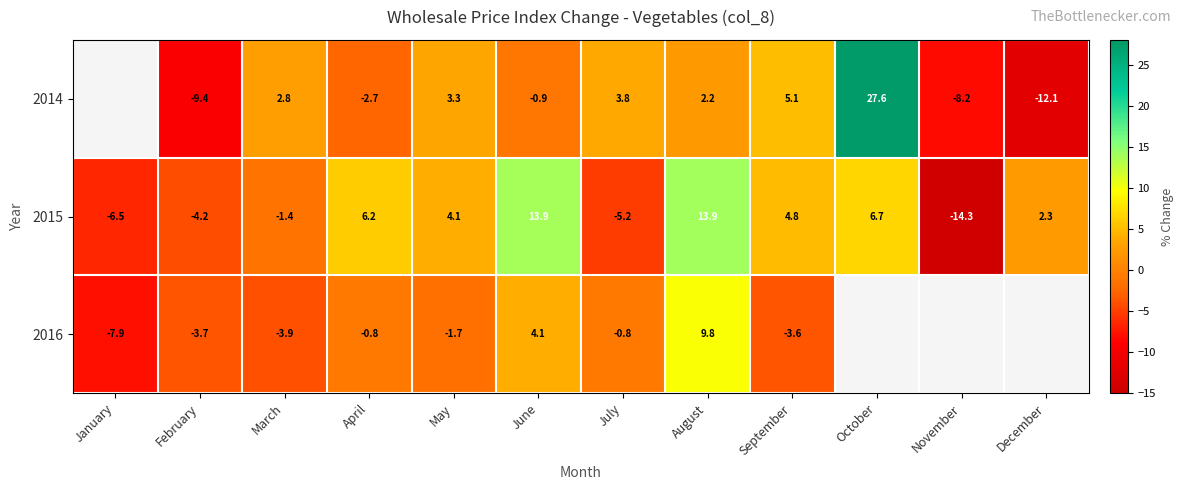

The value of 2015 at November is -14.3. True or false?

True